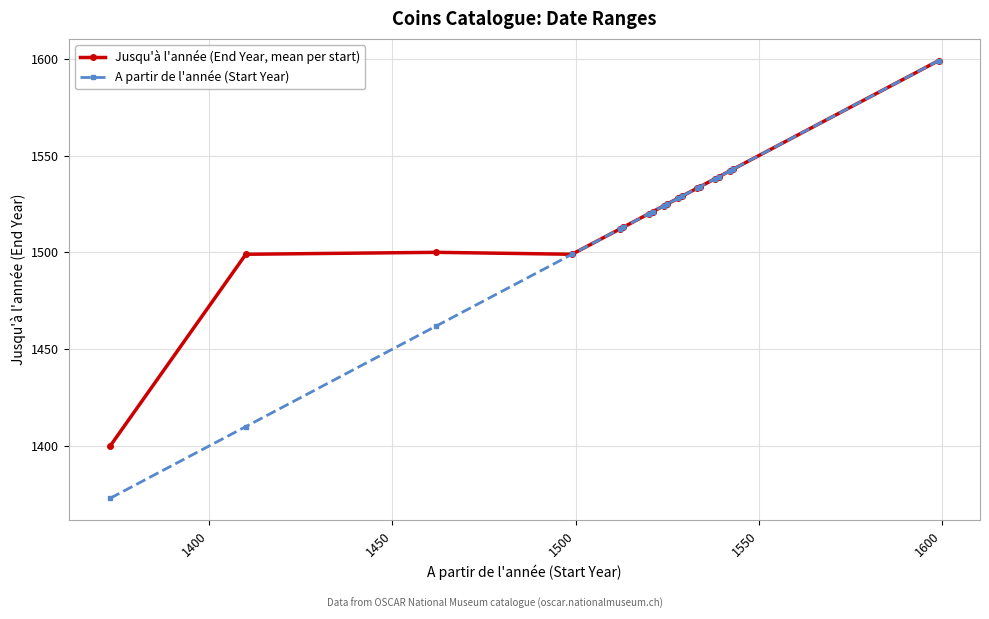

What is the minimum value for Jusqu'à l'année (End Year, mean per start)?

1400